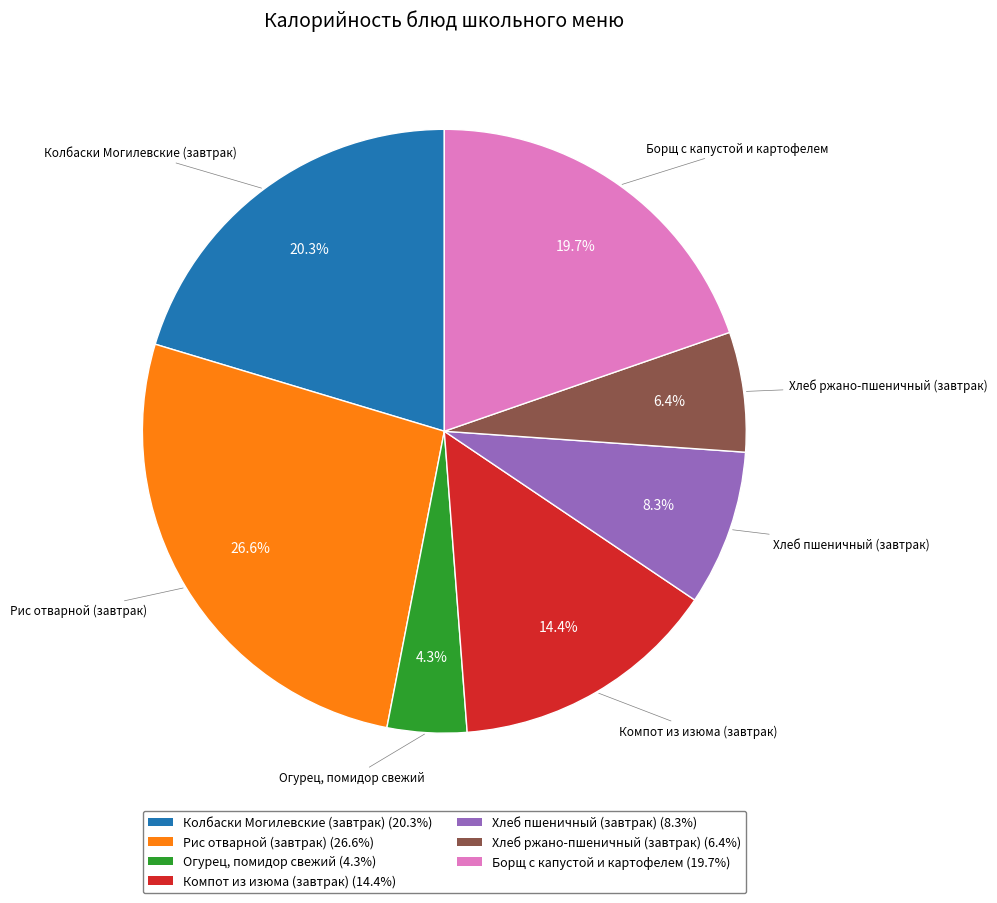

The Хлеб ржано-пшеничный (завтрак) slice represents 1% of the pie. True or false?

False